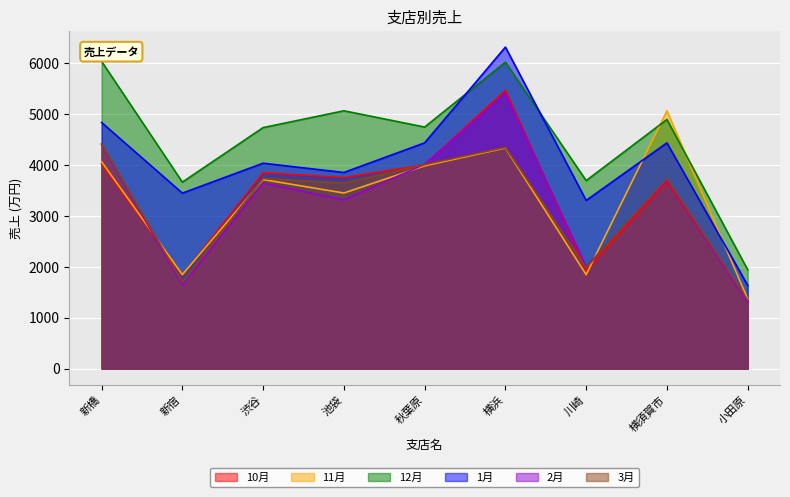

How many series are shown in this chart?

6